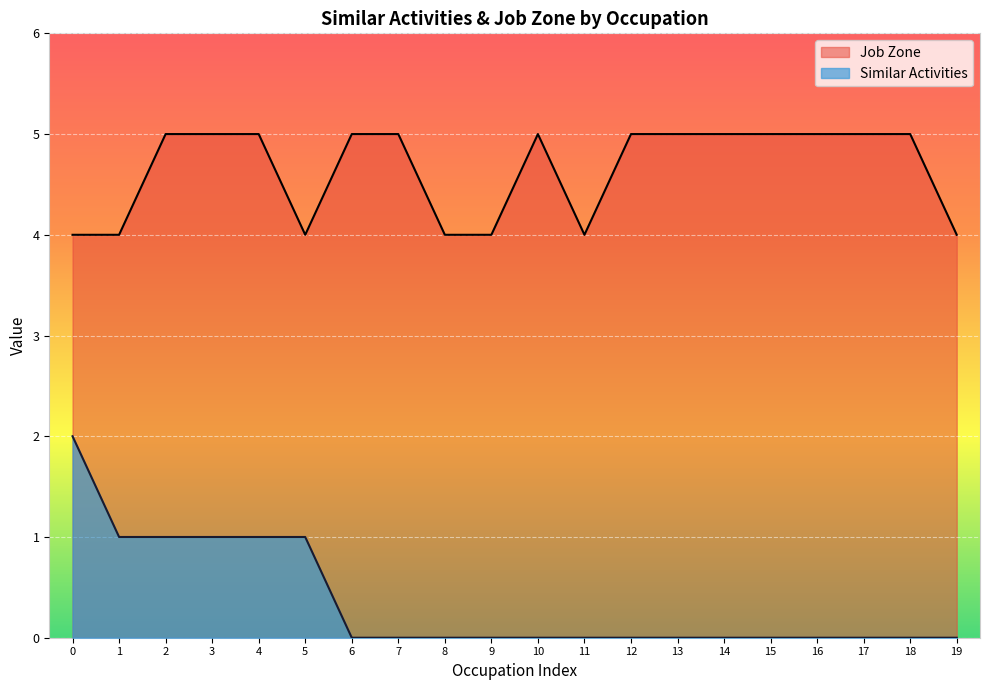

List the series in order of their peak value, highest first.

Job Zone, Similar Activities